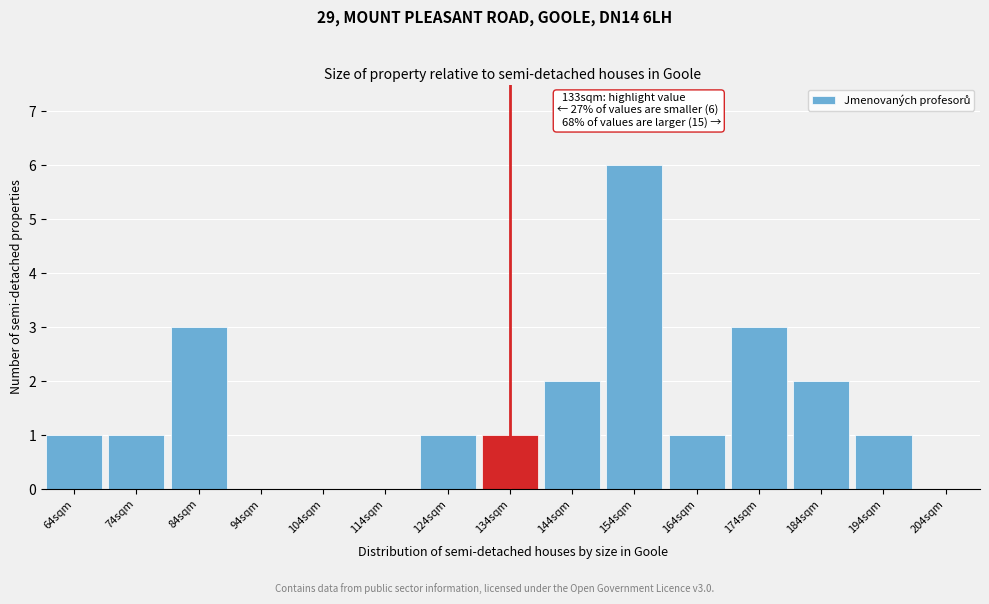

Over which range of the x-axis is the bar tallest?

150 to 160